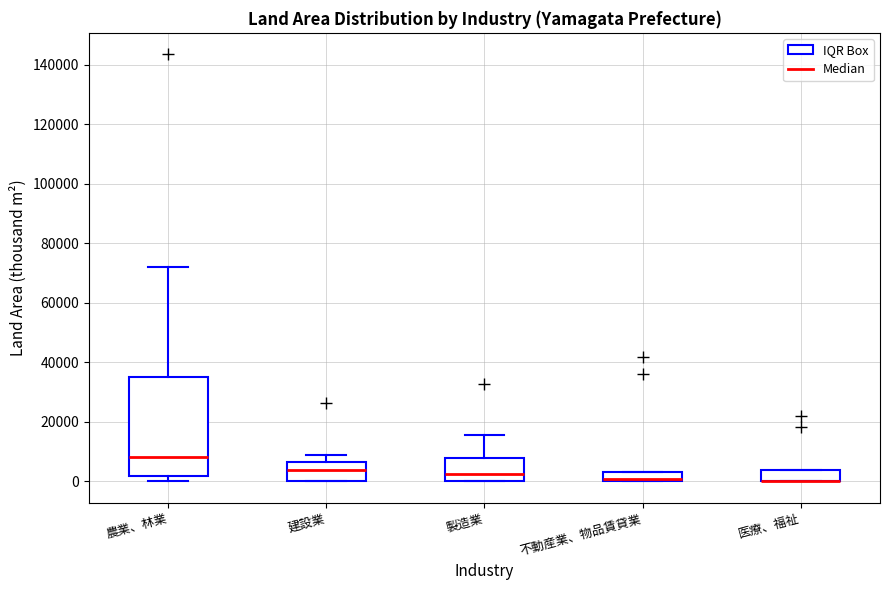

Comparing the boxes themselves (not the whiskers), which one is the tallest?

農業、林業